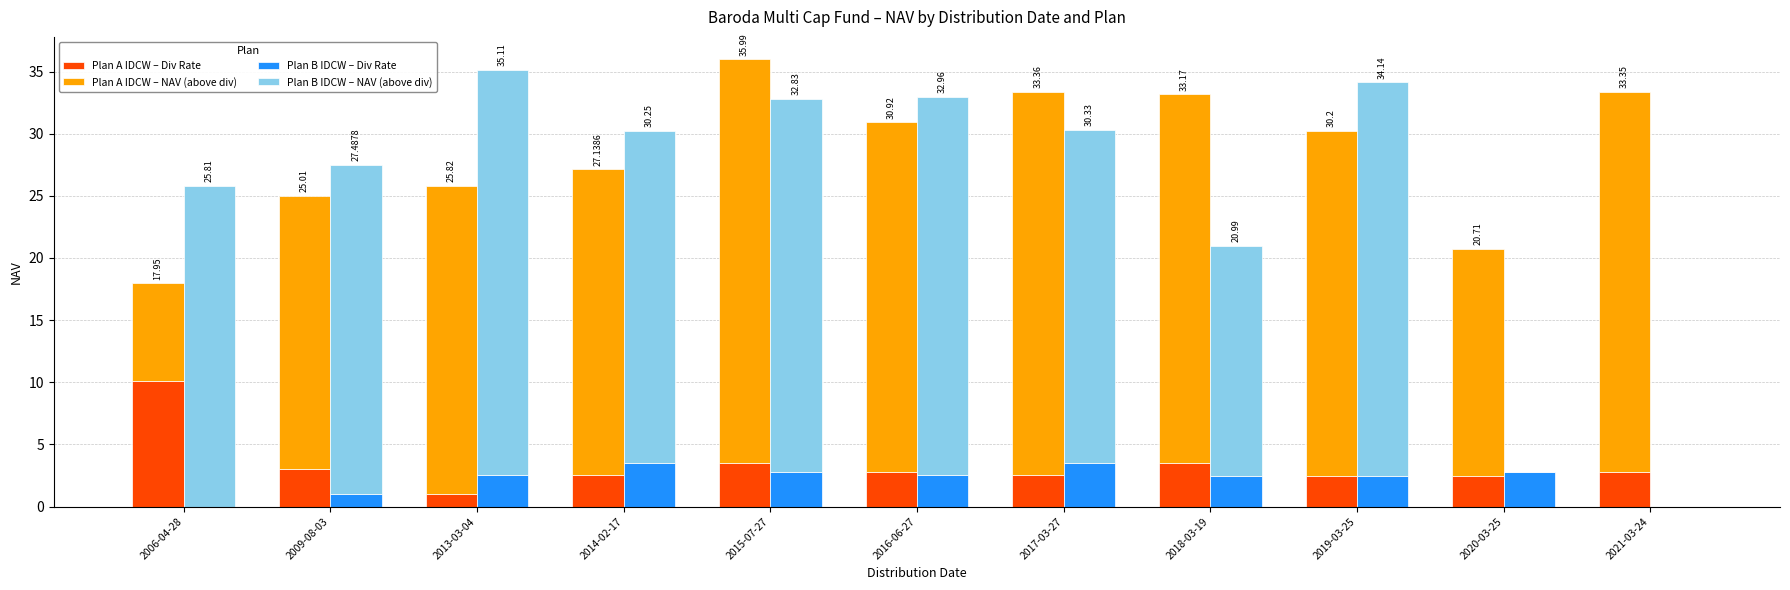

True or false: Plan B IDCW – NAV (above div) has a value of 32.6 at 2013-03-04.

True